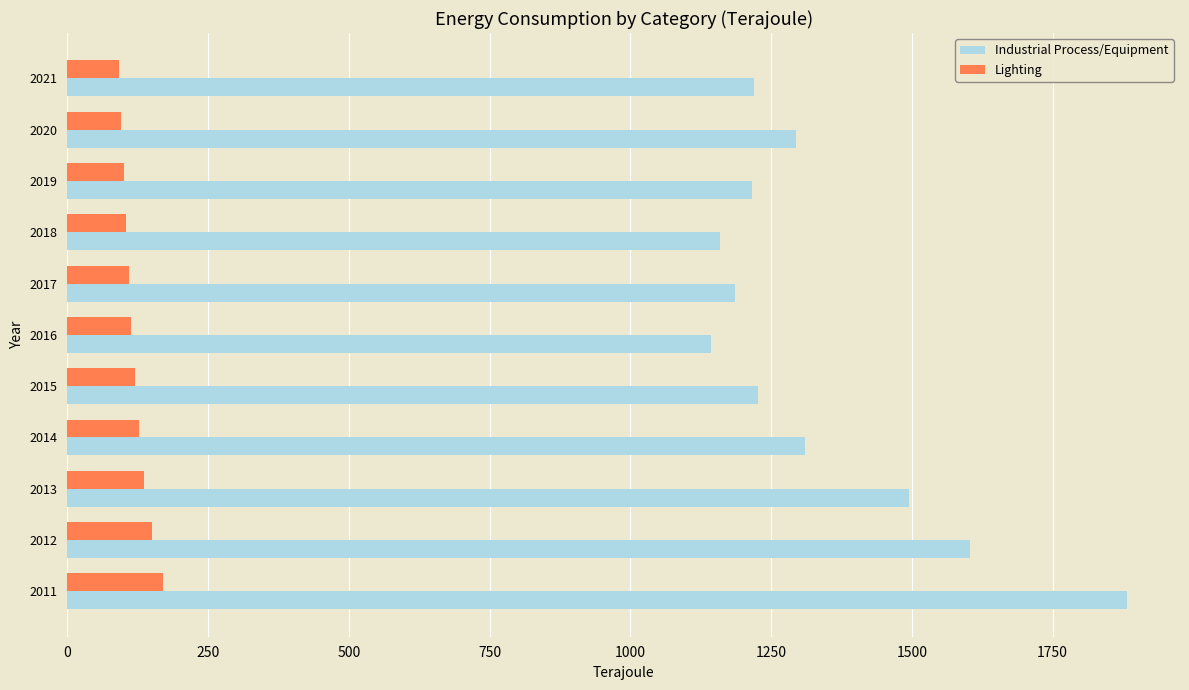

What is the total value across all series at 2021?

1312